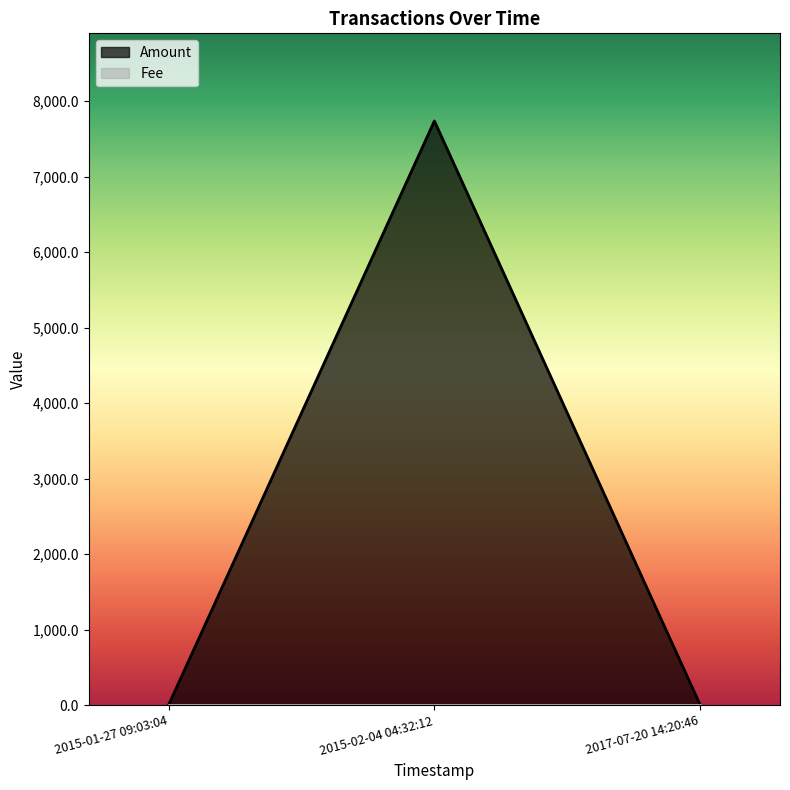

Reading left to right, list all the values displayed in this chart.

2015-01-27 09:03:04=0	2015-02-04 04:32:12=7739	2017-07-20 14:20:46=0